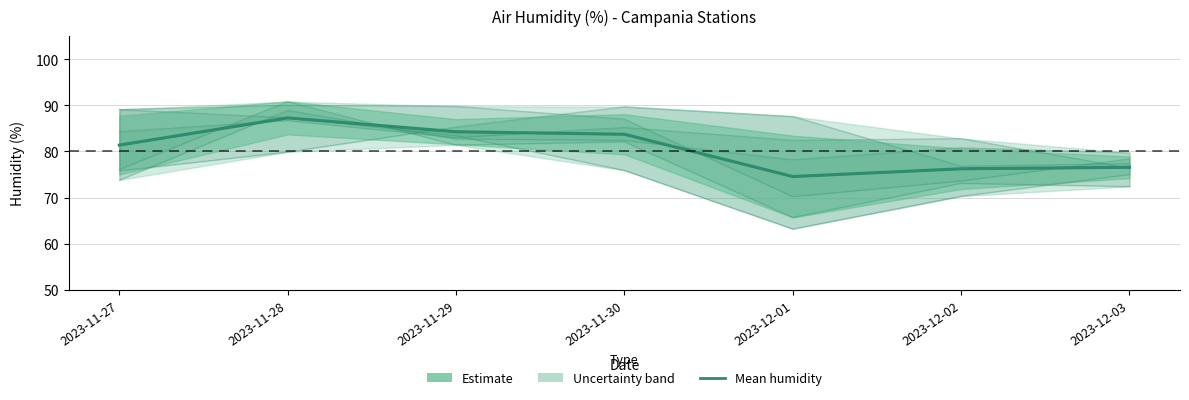

How many data points are less than 81?

3